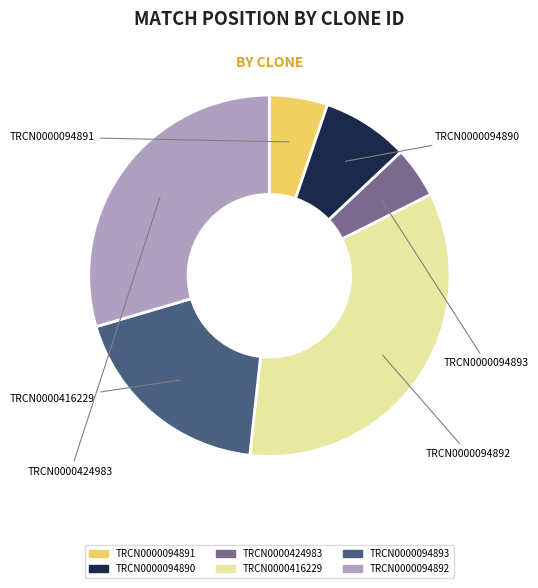

Count the number of slices in the pie.

6